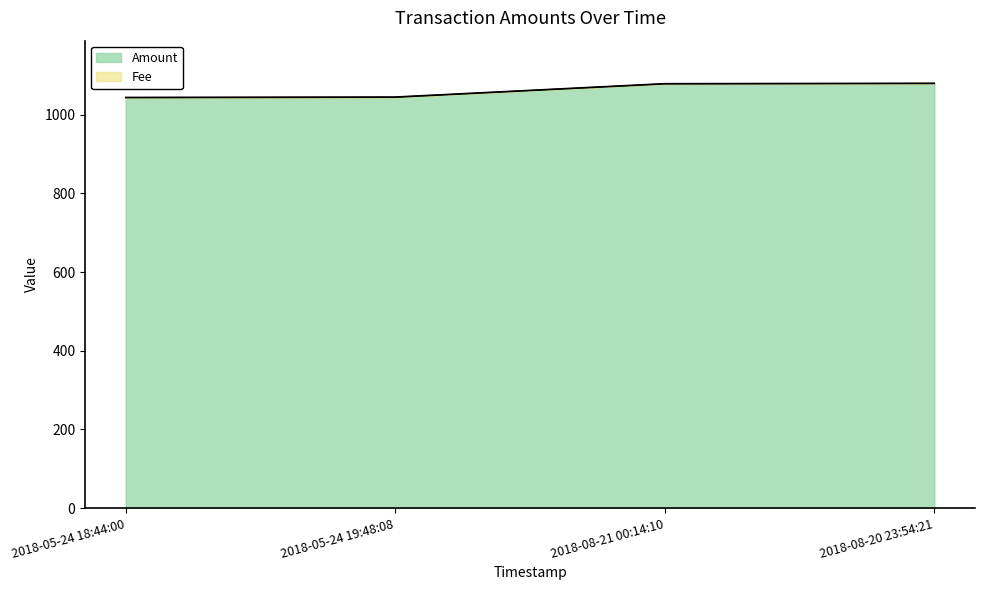

Is it true that the value at 2018-05-24 18:44:00 is 1043?

True